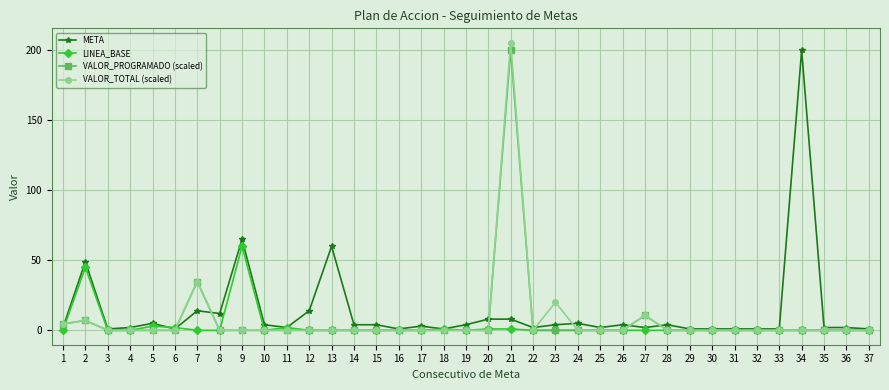

True or false: VALOR_TOTAL (scaled) has a value of 67.4 at 8.

False